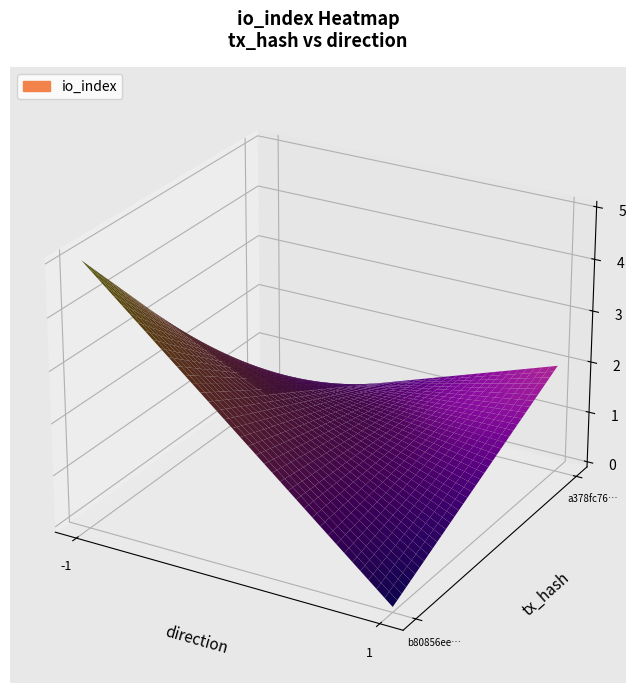

What is the average value of the a378fc768c2a1160d0e2df85ebfb222775a97a4 series?

2